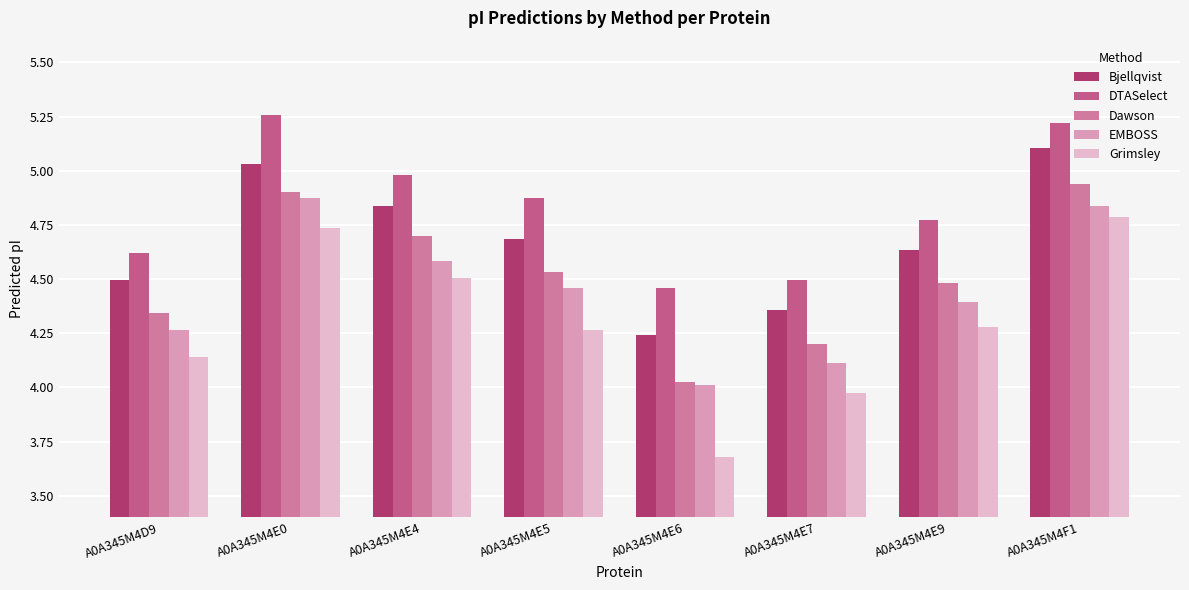

The Bjellqvist series shows 1.0 at A0A345M4E4. True or false?

False